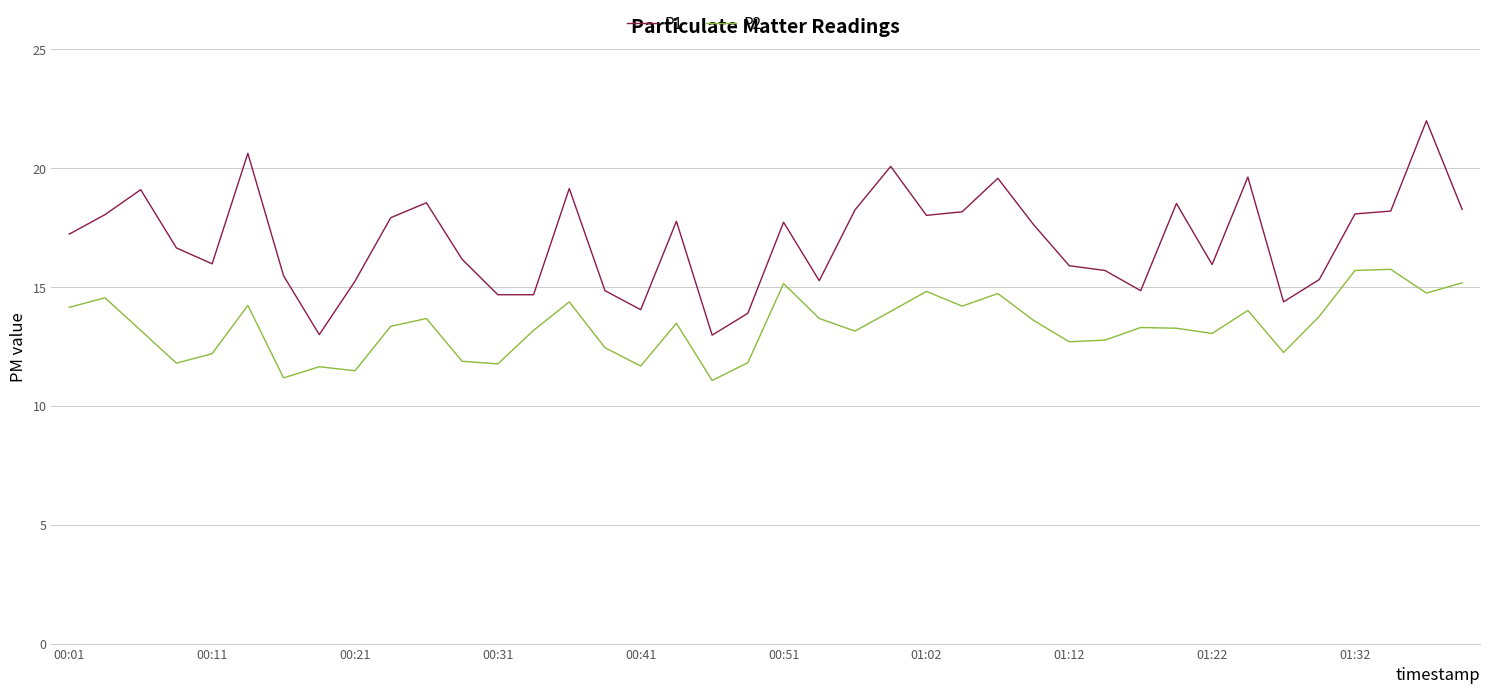

Which series has the largest total across all categories?

P1